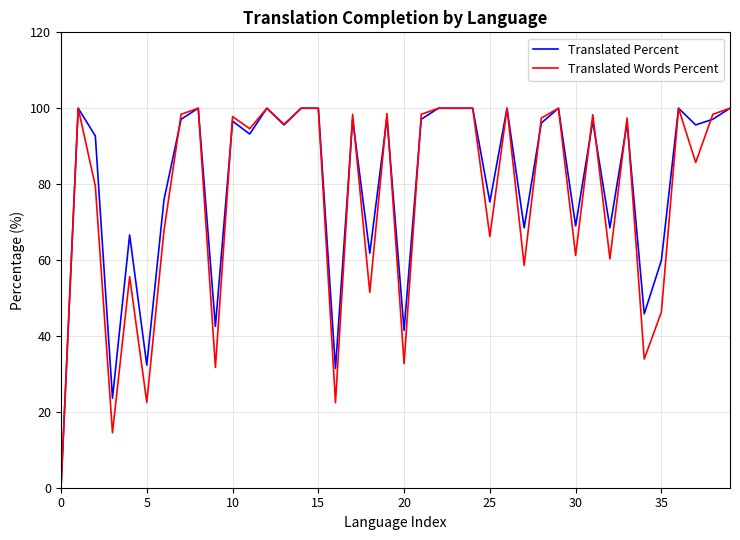

In Translated Words Percent, how many points are lower than both neighbors (excluding endpoints)?

14